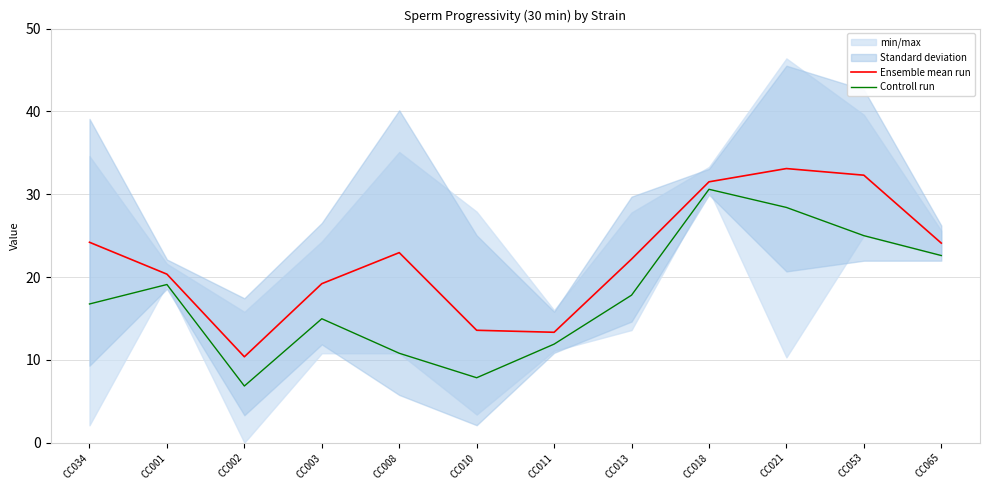

How many interior local peaks does the Ensemble mean run series have?

2